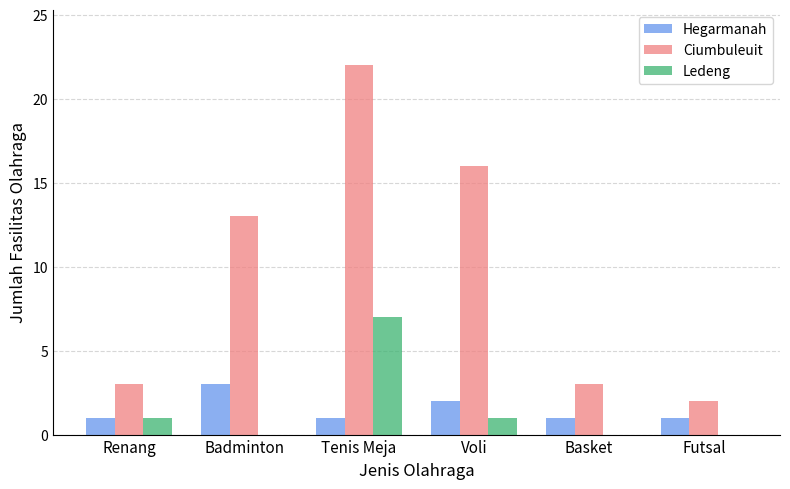

What are all the series names shown in the legend?

Hegarmanah, Ciumbuleuit, Ledeng